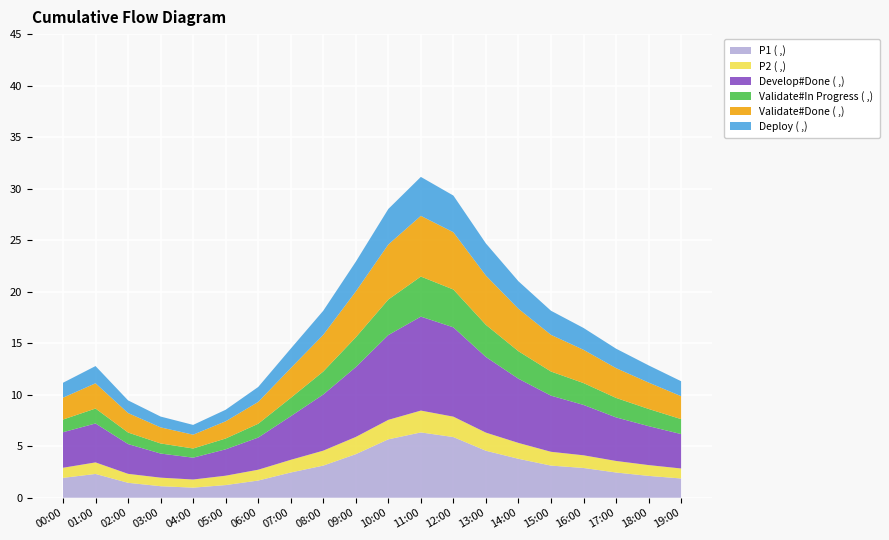

Reading left to right, list all the values displayed in this chart.

P1: 00:00=1.9	01:00=2.3	02:00=1.4	03:00=1.1	04:00=1.0	05:00=1.2	06:00=1.7	07:00=2.5	08:00=3.1	09:00=4.2	10:00=5.7	11:00=6.3	12:00=5.9	13:00=4.6	14:00=3.8	15:00=3.1	16:00=2.9	17:00=2.5	18:00=2.1	19:00=1.9
P2: 00:00=1.0	01:00=1.1	02:00=0.9	03:00=0.8	04:00=0.8	05:00=0.9	06:00=1.1	07:00=1.2	08:00=1.4	09:00=1.7	10:00=1.9	11:00=2.1	12:00=2.0	13:00=1.8	14:00=1.5	15:00=1.3	16:00=1.2	17:00=1.1	18:00=1.1	19:00=1.0
Develop#Done: 00:00=3.5	01:00=3.8	02:00=2.9	03:00=2.3	04:00=2.1	05:00=2.6	06:00=3.1	07:00=4.2	08:00=5.5	09:00=6.8	10:00=8.2	11:00=9.1	12:00=8.7	13:00=7.3	14:00=6.2	15:00=5.5	16:00=4.9	17:00=4.2	18:00=3.8	19:00=3.3
Validate#In Progress: 00:00=1.2	01:00=1.4	02:00=1.1	03:00=1.0	04:00=0.9	05:00=1.1	06:00=1.3	07:00=1.8	08:00=2.2	09:00=2.9	10:00=3.5	11:00=3.9	12:00=3.7	13:00=3.1	14:00=2.7	15:00=2.3	16:00=2.1	17:00=1.9	18:00=1.7	19:00=1.4
Validate#Done: 00:00=2.1	01:00=2.5	02:00=1.9	03:00=1.6	04:00=1.3	05:00=1.7	06:00=2.1	07:00=2.9	08:00=3.6	09:00=4.5	10:00=5.3	11:00=5.9	12:00=5.6	13:00=4.8	14:00=4.1	15:00=3.6	16:00=3.2	17:00=2.9	18:00=2.6	19:00=2.2
Deploy: 00:00=1.4	01:00=1.7	02:00=1.2	03:00=1.1	04:00=0.9	05:00=1.1	06:00=1.4	07:00=1.9	08:00=2.3	09:00=2.9	10:00=3.5	11:00=3.8	12:00=3.6	13:00=3.1	14:00=2.7	15:00=2.3	16:00=2.1	17:00=1.9	18:00=1.7	19:00=1.4